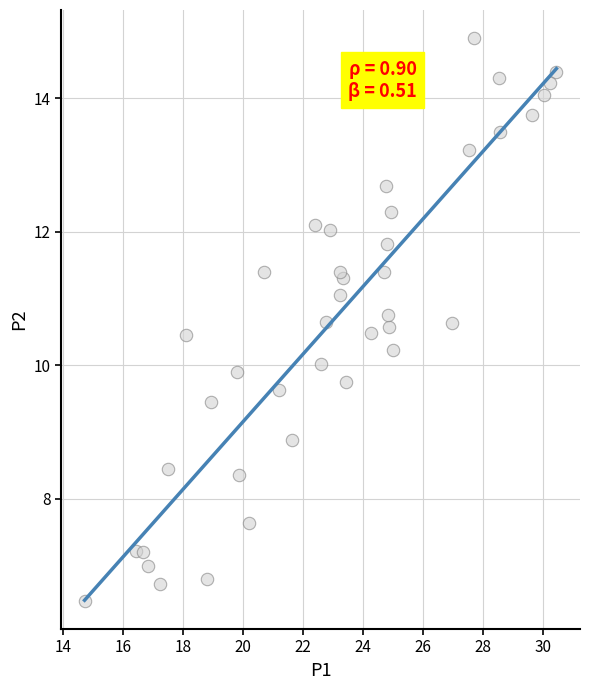

What is the range of Y values (max minus min)?

8.4